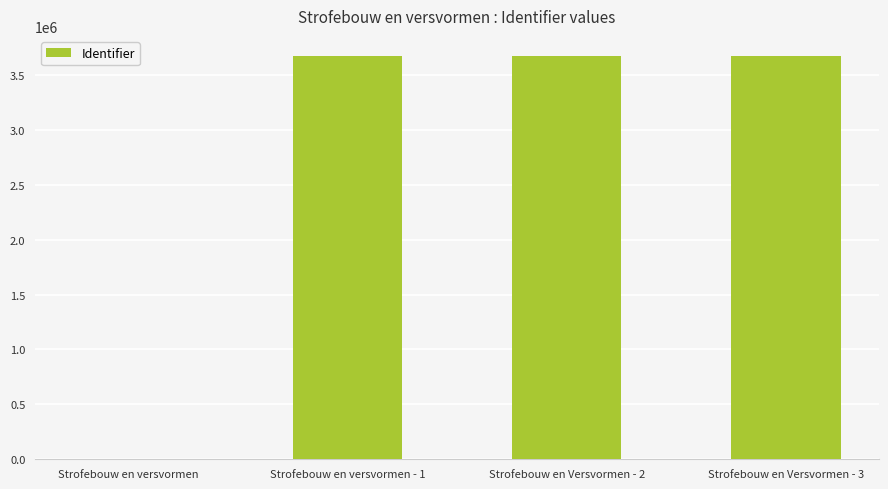

Approximately how many times larger is the value at Strofebouw en Versvormen - 3 compared to Strofebouw en Versvormen - 2?

1.0